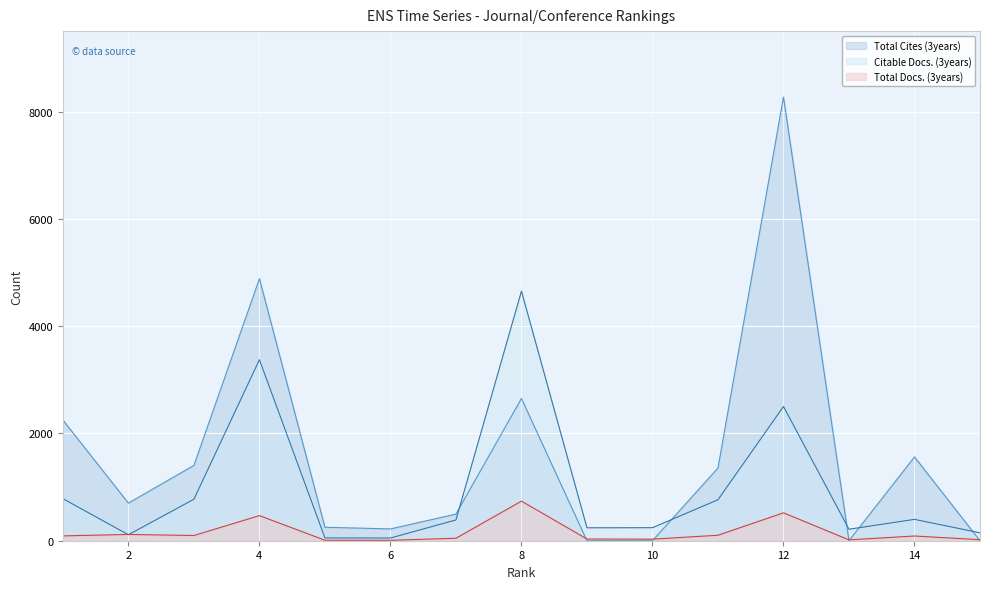

Where is the first local maximum for Citable Docs. (3years)?

4